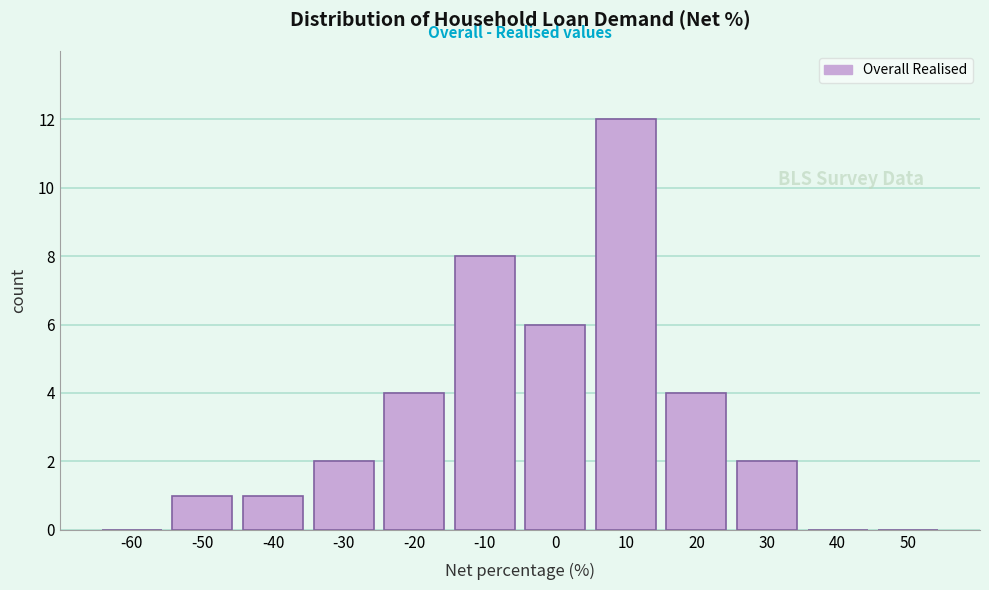

Reading left to right, list all the values displayed in this chart.

-60=0	-50=1	-40=1	-30=2	-20=4	-10=8	0=6	10=12	20=4	30=2	40=0	50=0